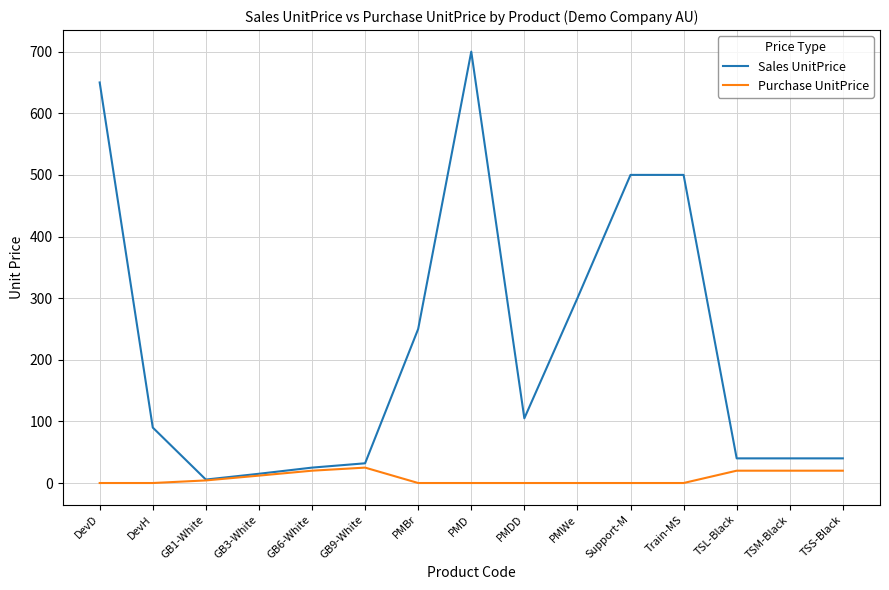

Which series has the largest range (max minus min)?

Sales UnitPrice